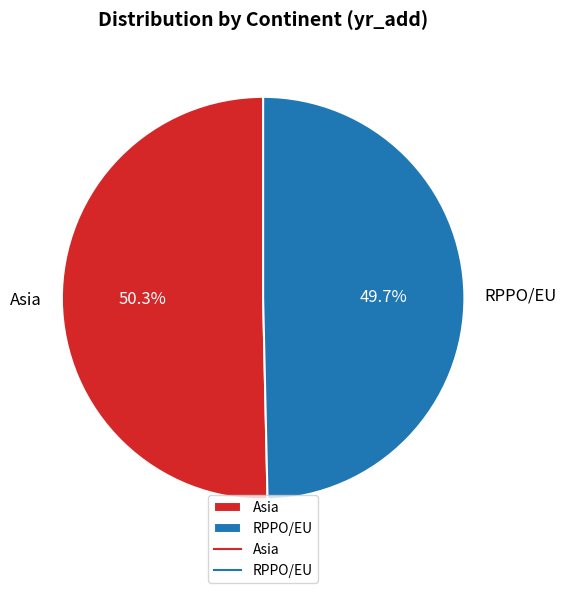

True or false: Asia accounts for 50% of the total.

True